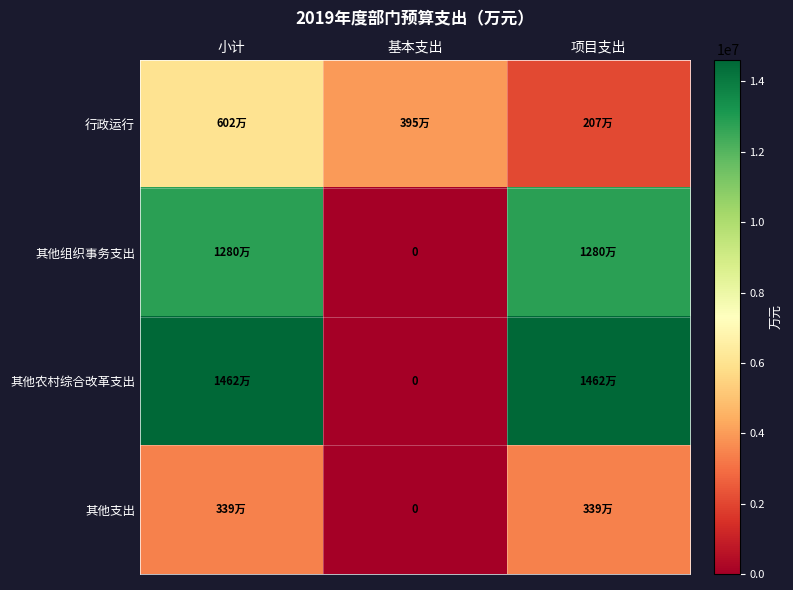

At how many categories does at least one series exceed 9663772?

2